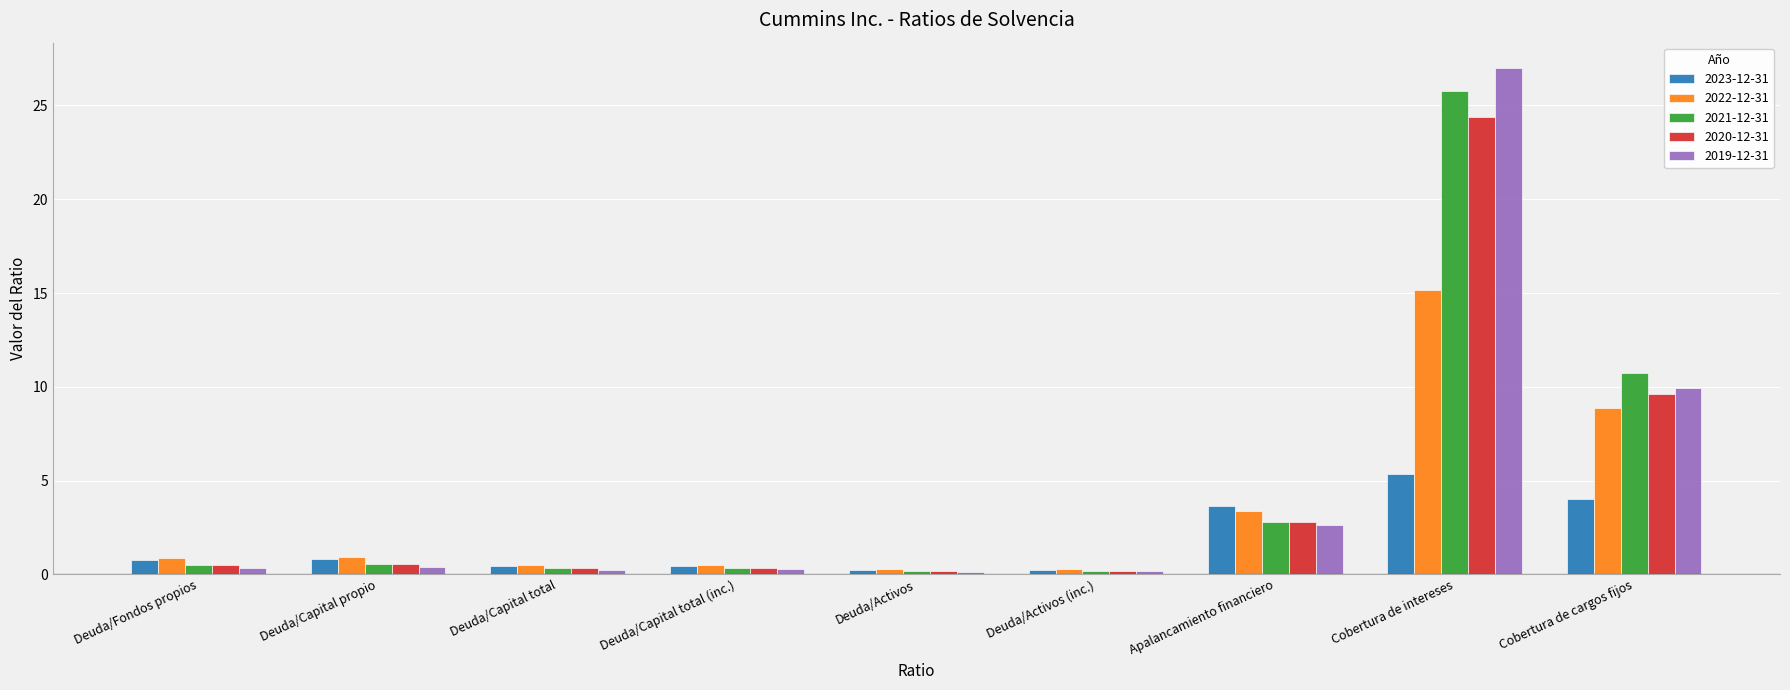

What is the sum of all 2023-12-31 values?

15.9